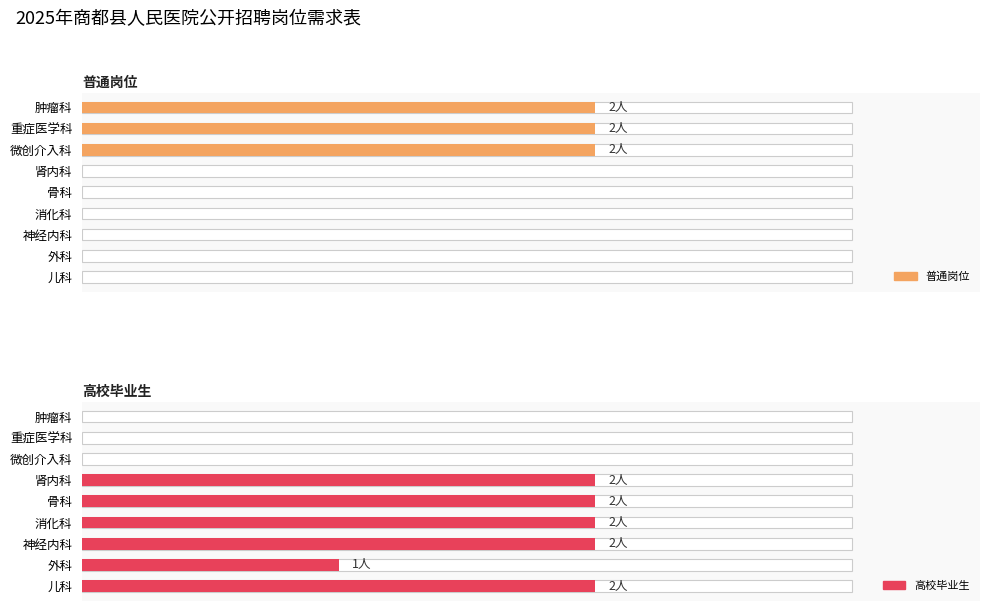

Reading left to right, extract all data points from this chart.

普通岗位: 2	2	2	0	0	0	0	0	0
高校毕业生: 0	0	0	2	2	2	2	1	2